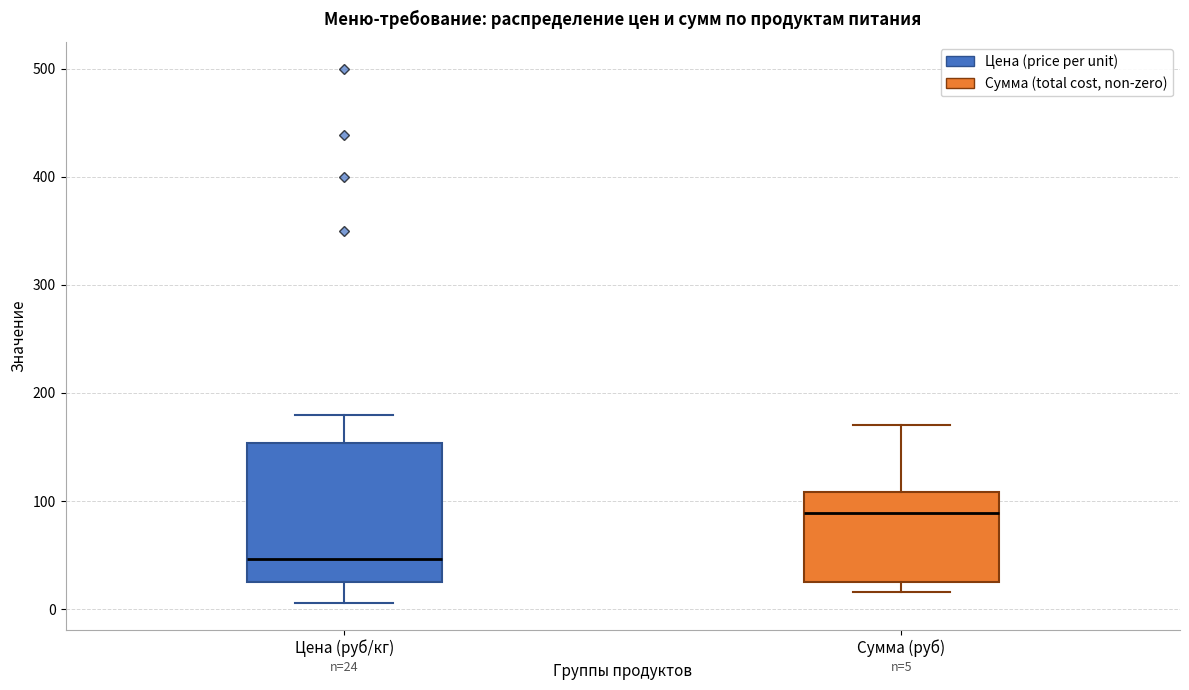

Comparing the boxes themselves (not the whiskers), which one is the tallest?

Цена (руб/кг)